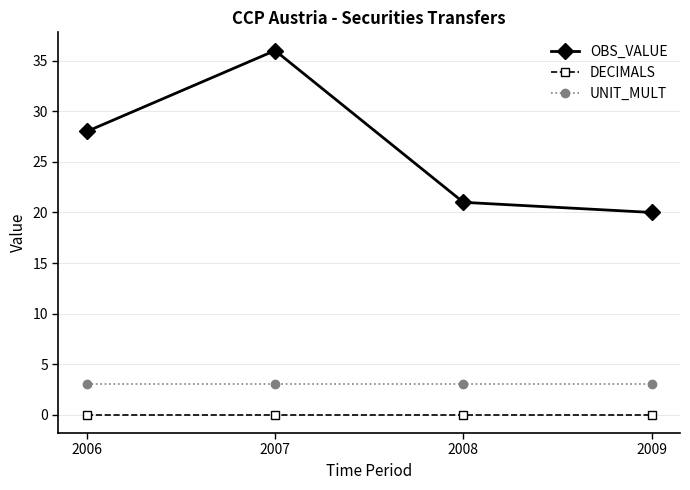

Read the OBS_VALUE value at 2007.

36